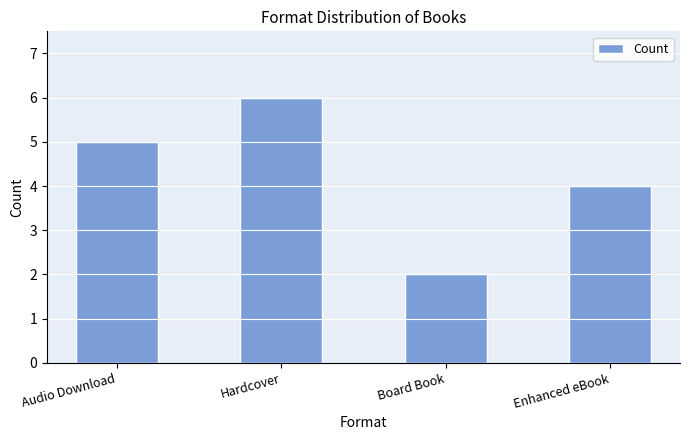

Which label corresponds to the largest value in the chart?

Hardcover